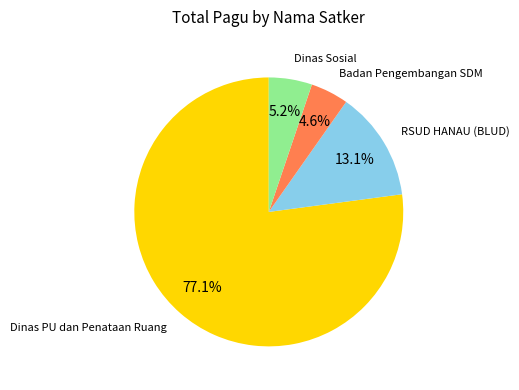

How many slices are in this pie chart?

4